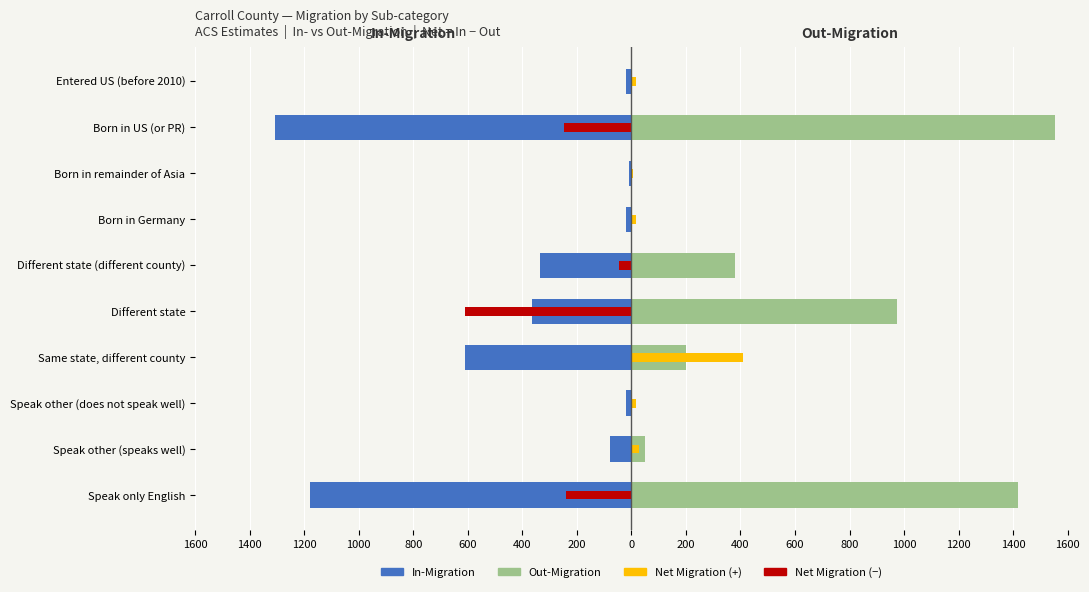

What is the smallest value displayed?

-1307